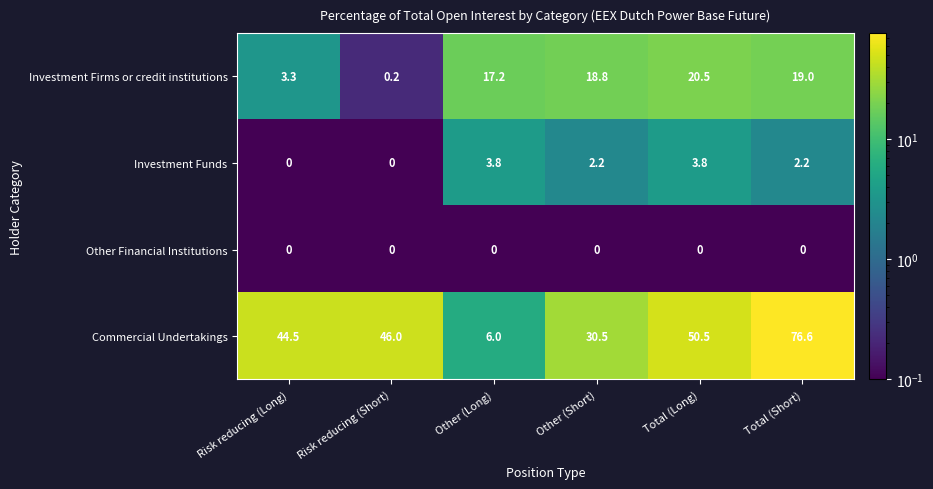

What is the difference between the highest and lowest values at Total (Long)?

50.5